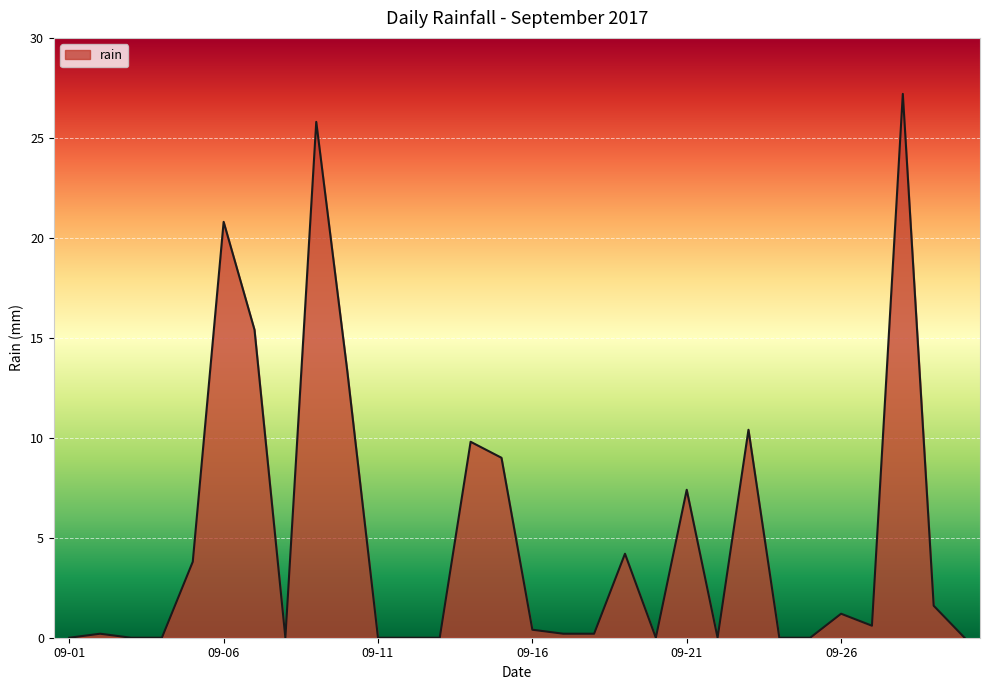

What is the greatest value displayed?

27.2